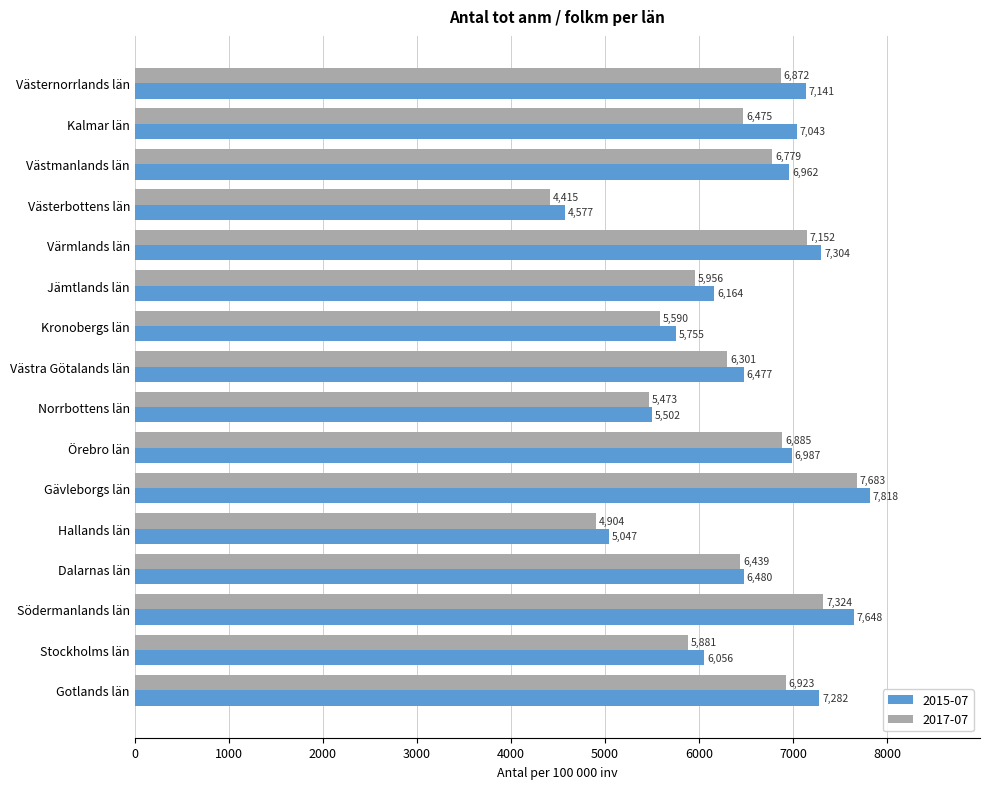

At which category does the chart reach its peak across all series?

Gävleborgs län